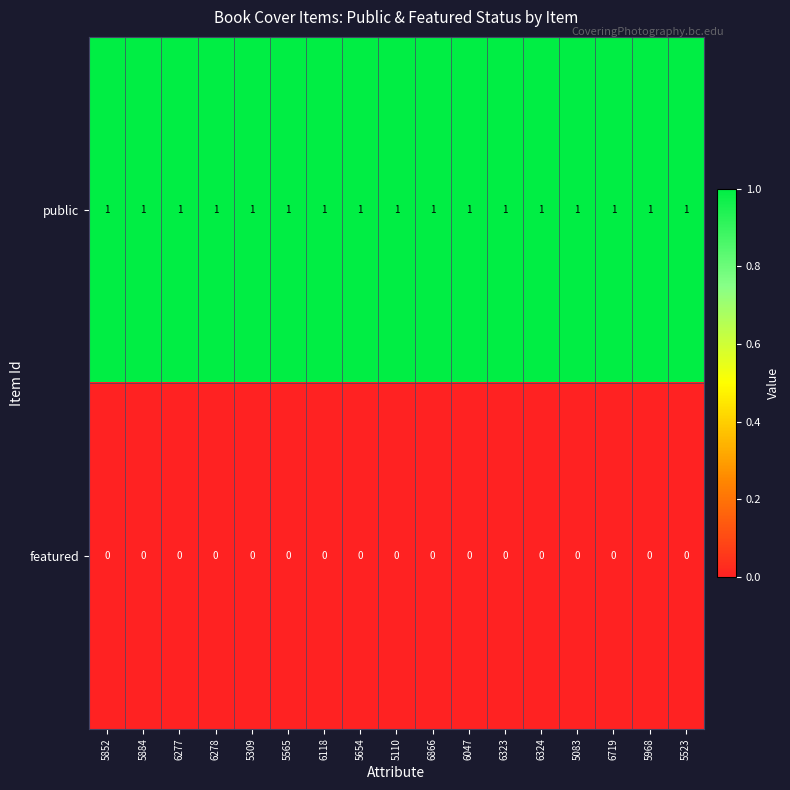

What is the sum of all public values?

17